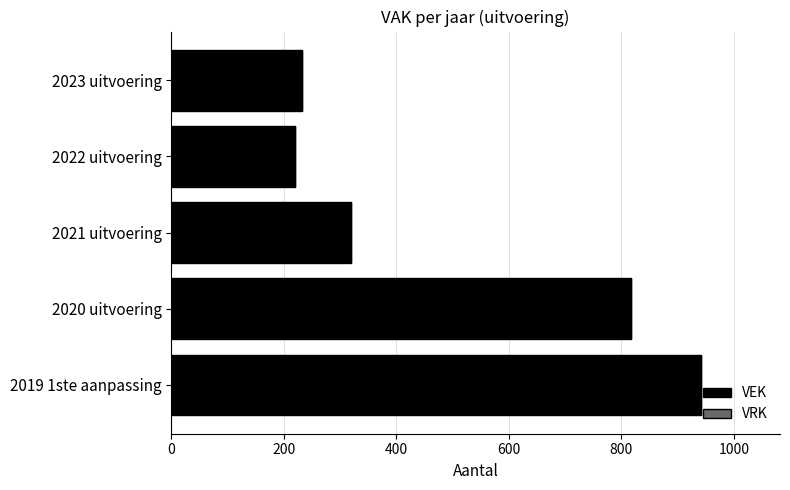

Which has a higher value, 2020 uitvoering or 2023 uitvoering?

2020 uitvoering